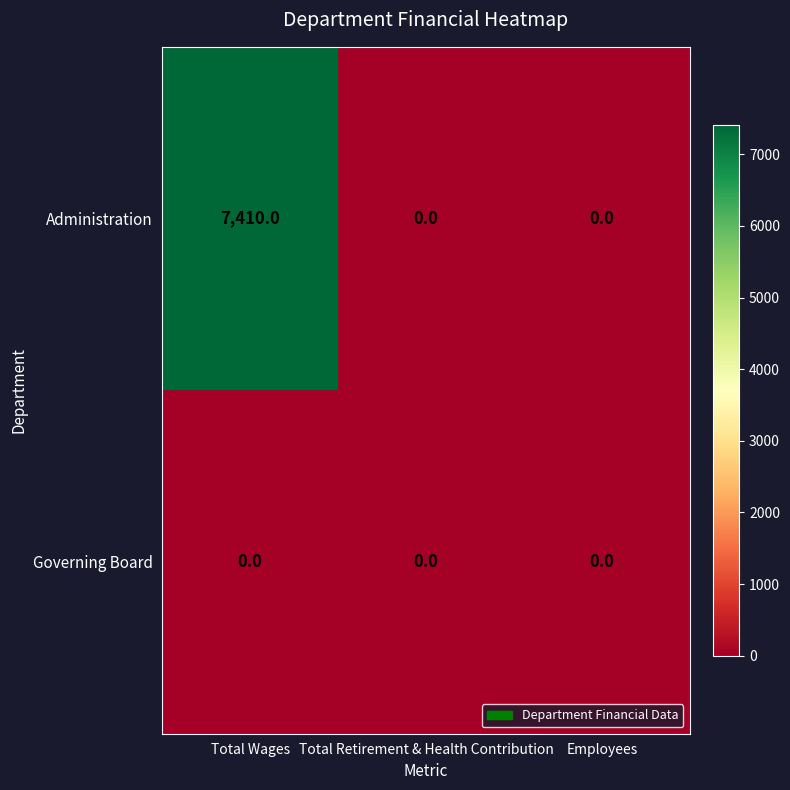

At how many categories does at least one series exceed 893?

1